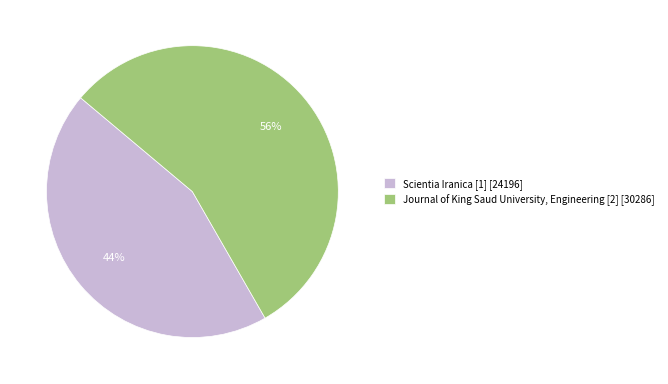

Is Scientia Iranica [1] the majority of the pie?

No